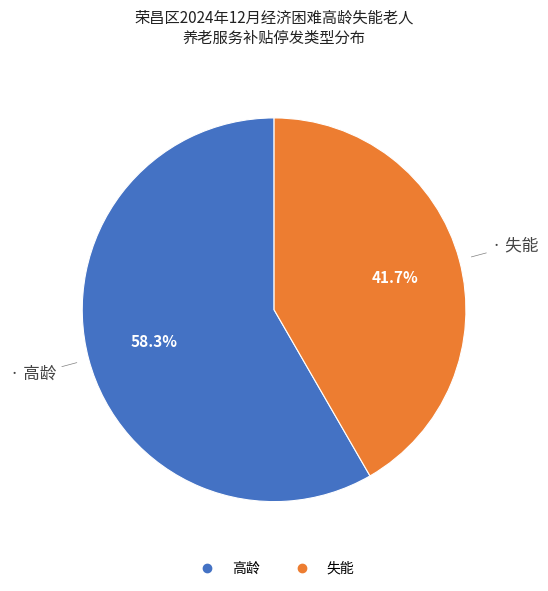

Approximately how many times larger is the value at 高龄 compared to 失能?

1.4